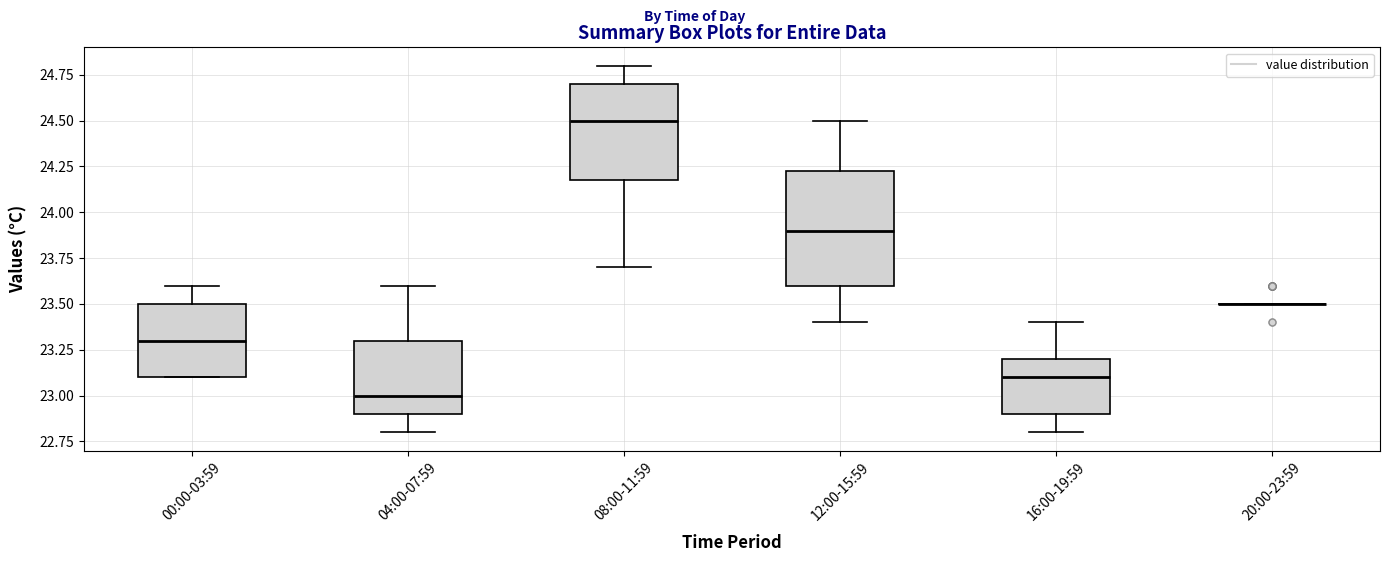

Reading left to right, read every box against the y-axis: the position of its median line, the range the box covers, and the ends of its whiskers. The values are not printed on the chart, so give them approximately, as read against the axis.

00:00-03:59: median 23.30, box 23.10 to 23.50, whiskers 23.10 to 23.60
04:00-07:59: median 23.00, box 22.90 to 23.30, whiskers 22.80 to 23.60
08:00-11:59: median 24.50, box 24.20 to 24.70, whiskers 23.70 to 24.80
12:00-15:59: median 23.90, box 23.60 to 24.25, whiskers 23.40 to 24.50
16:00-19:59: median 23.10, box 22.90 to 23.20, whiskers 22.80 to 23.40
20:00-23:59: box collapsed to a line at 23.50, whiskers 23.50 to 23.50